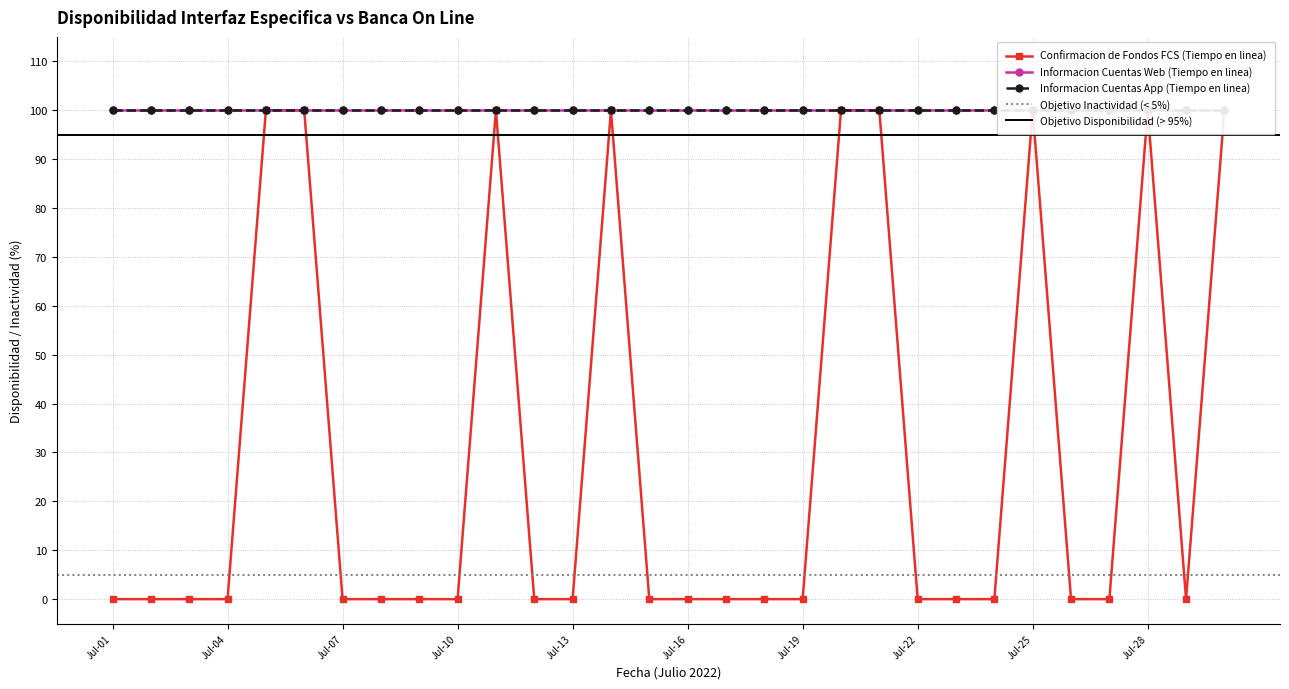

Which series has the largest total across all categories?

Informacion Cuentas Web (Tiempo en linea)